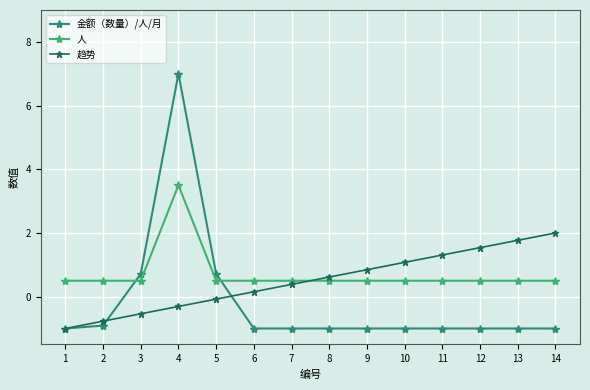

How many lines are shown in the chart?

3